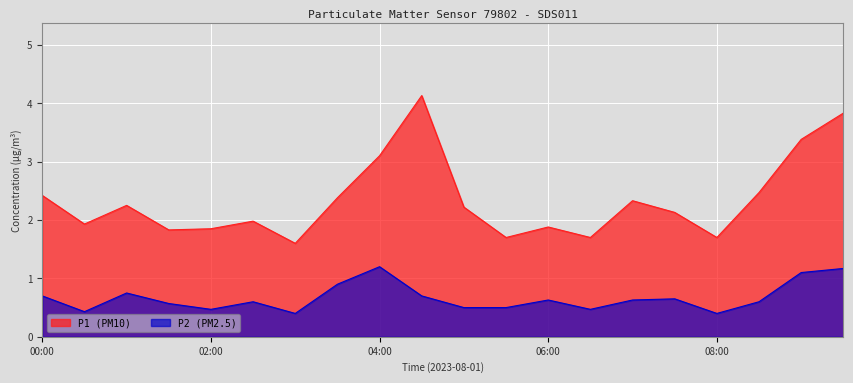

At how many categories does at least one series exceed 2?

11